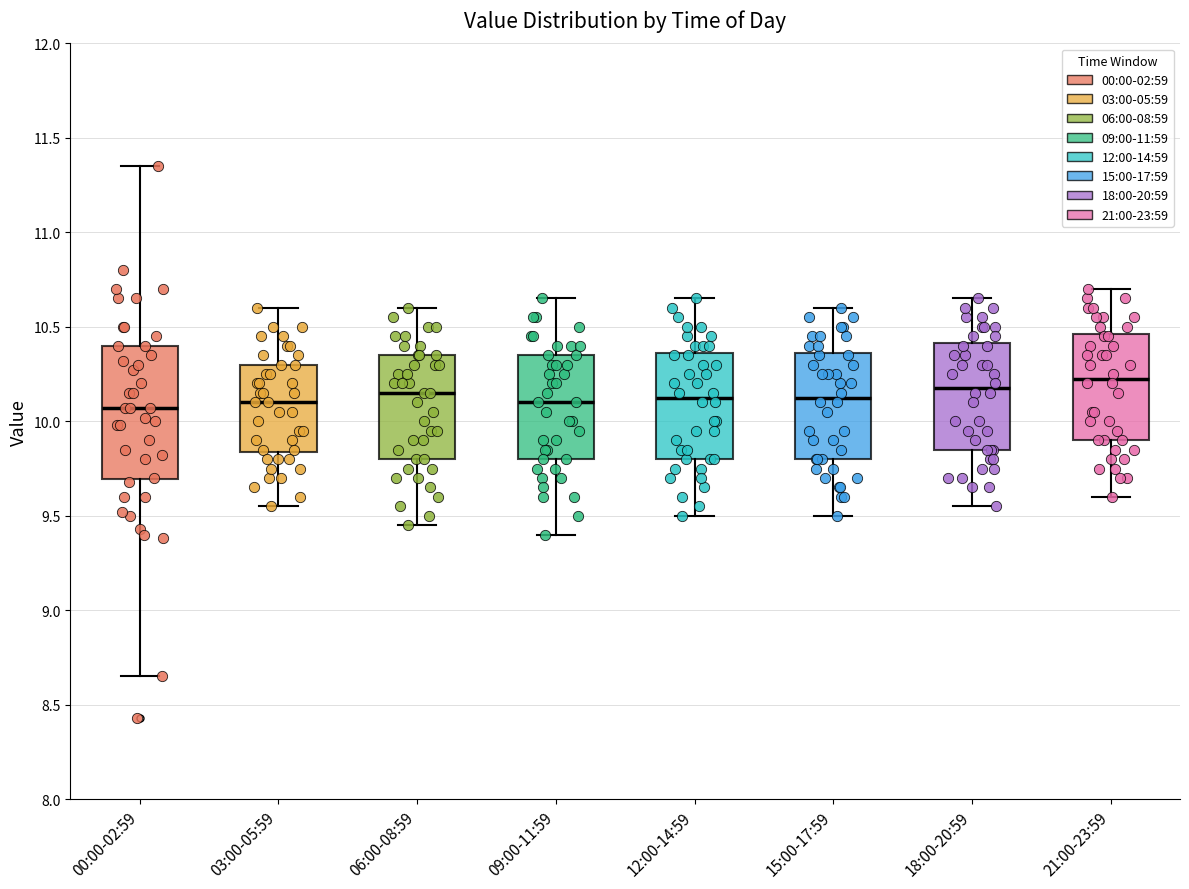

Reading left to right, read every box against the y-axis: the position of its median line, the range the box covers, and the ends of its whiskers. The values are not printed on the chart, so give them approximately, as read against the axis.

00:00-02:59: median 10.05, box 9.70 to 10.40, whiskers 8.65 to 11.35
03:00-05:59: median 10.10, box 9.85 to 10.30, whiskers 9.55 to 10.60
06:00-08:59: median 10.15, box 9.80 to 10.35, whiskers 9.45 to 10.60
09:00-11:59: median 10.10, box 9.80 to 10.35, whiskers 9.40 to 10.65
12:00-14:59: median 10.15, box 9.80 to 10.35, whiskers 9.50 to 10.65
15:00-17:59: median 10.15, box 9.80 to 10.35, whiskers 9.50 to 10.60
18:00-20:59: median 10.20, box 9.85 to 10.40, whiskers 9.55 to 10.65
21:00-23:59: median 10.25, box 9.90 to 10.45, whiskers 9.60 to 10.70